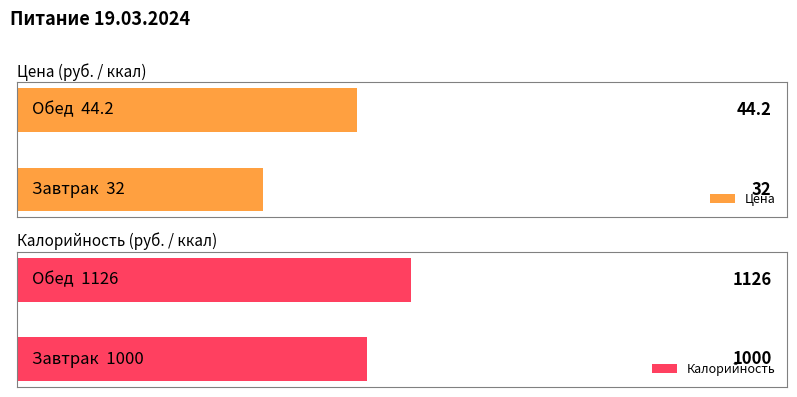

What is the difference between the Калорийность values at Обед and Завтрак?

126.0